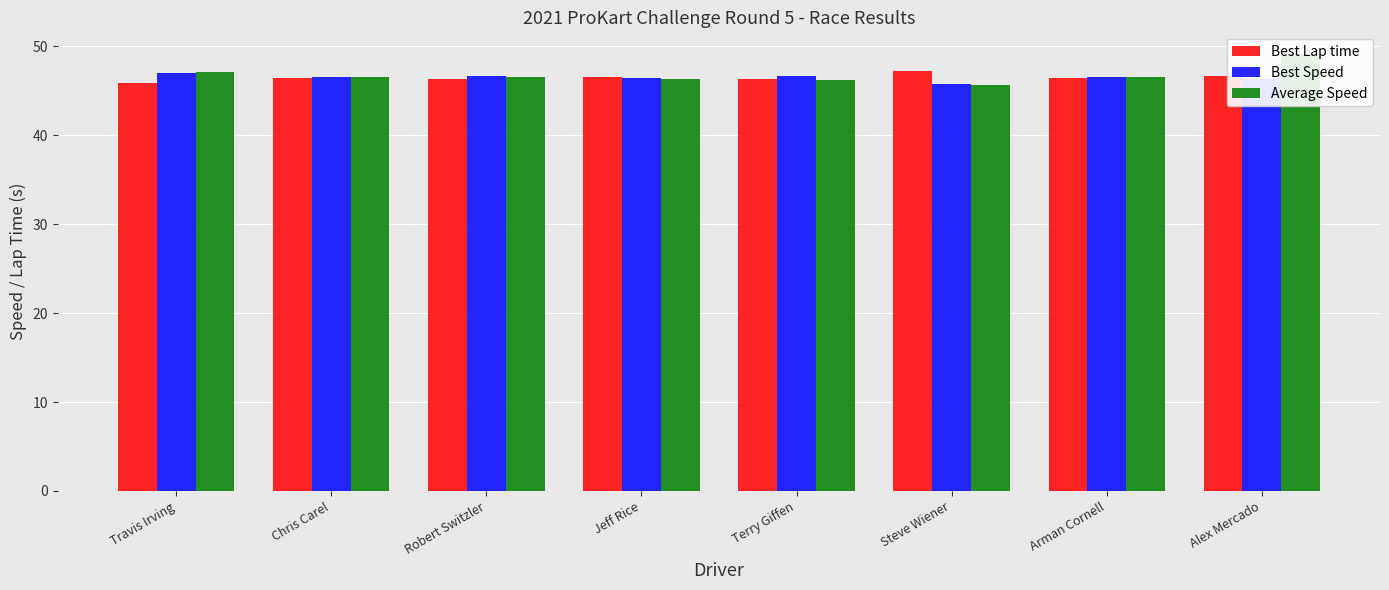

The Best Lap time series shows 46.4 at Chris Carel. True or false?

True